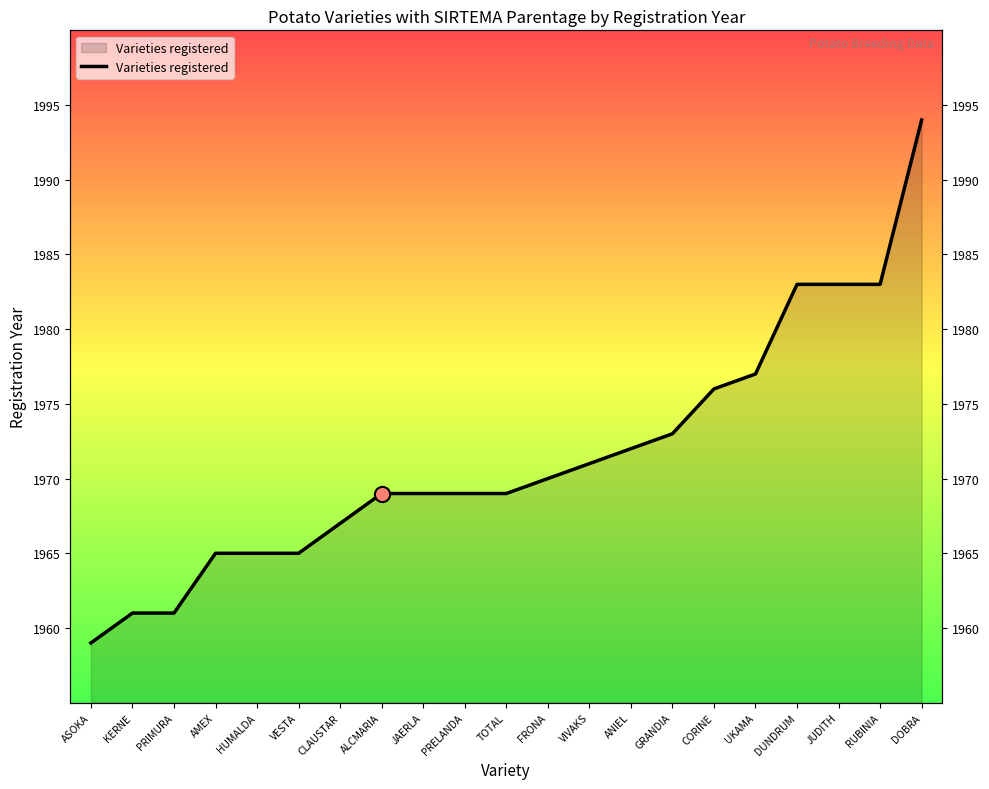

What is the change in value from ALCMARIA to GRANDIA?

+4